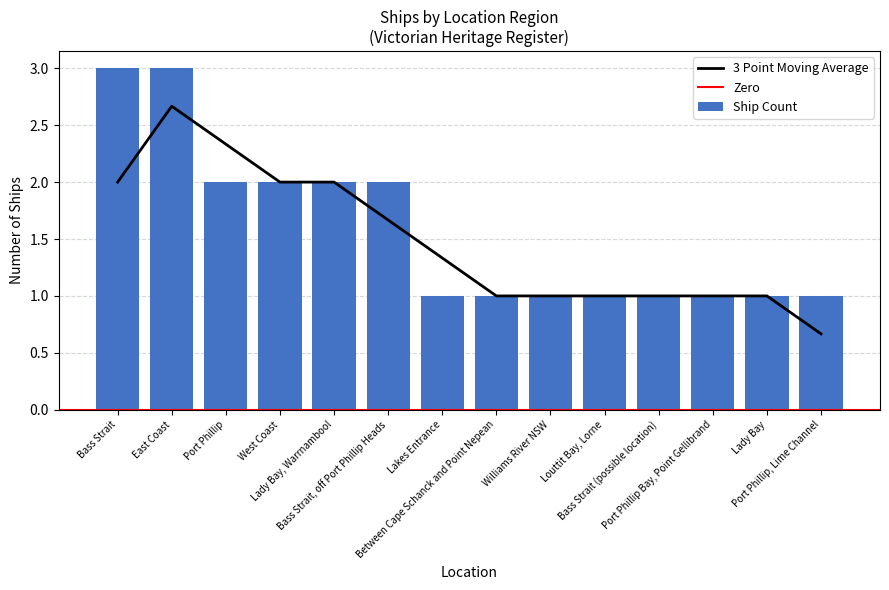

Reading right to left, what are all the values shown in this chart?

1	1	1	1	1	1	1	1	2	2	2	2	3	3